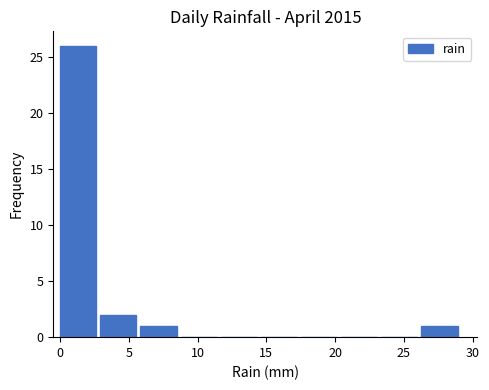

How tall is the bar that spans 3.0 to 6.0 on the x-axis? Neither the bar edges nor the heights are printed on the chart, so give them approximately, as read against the axes.

2